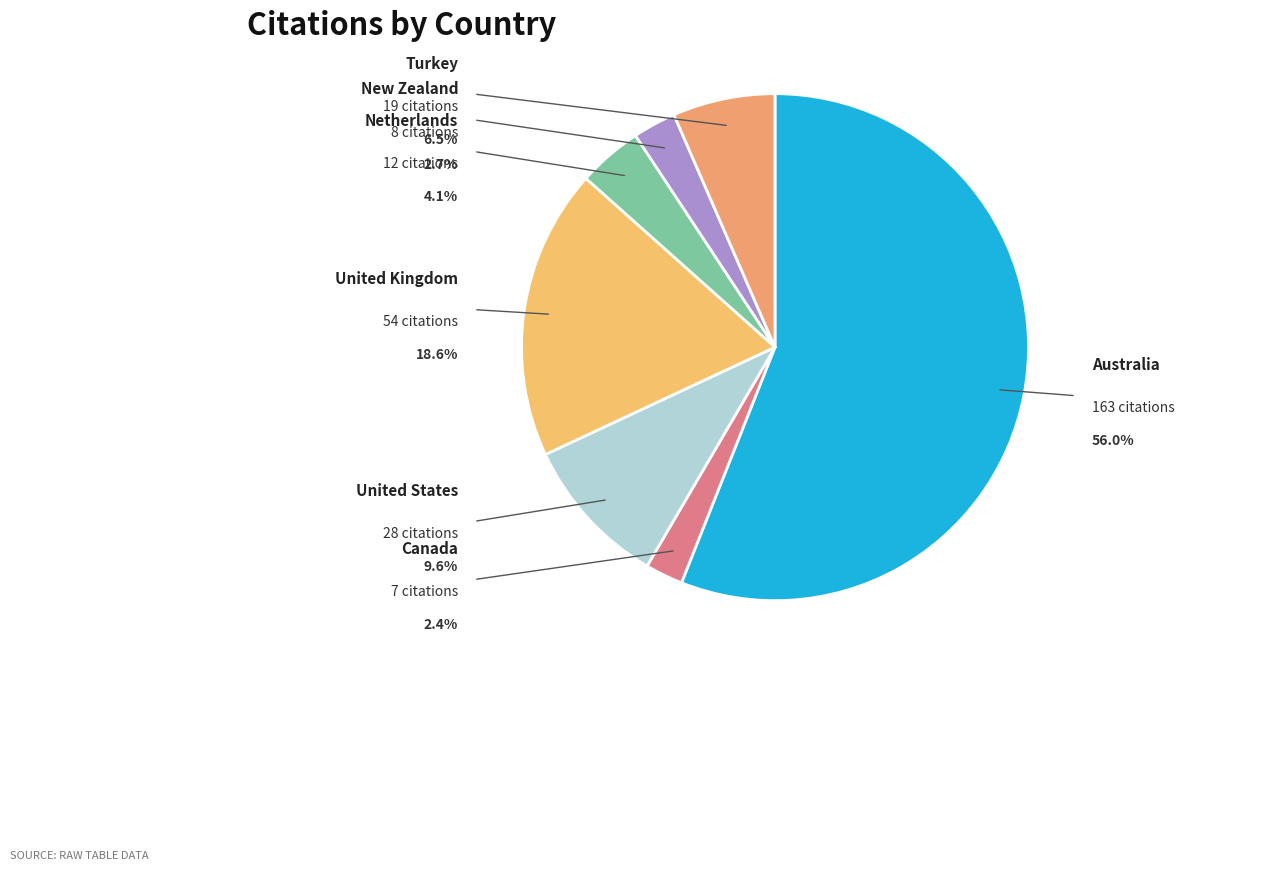

Is it true that New Zealand is 9% of the pie?

False